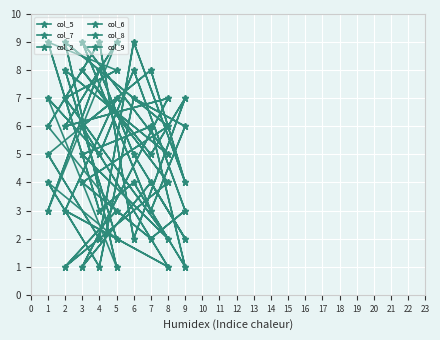

At which category does col_2 reach its first local valley?

4